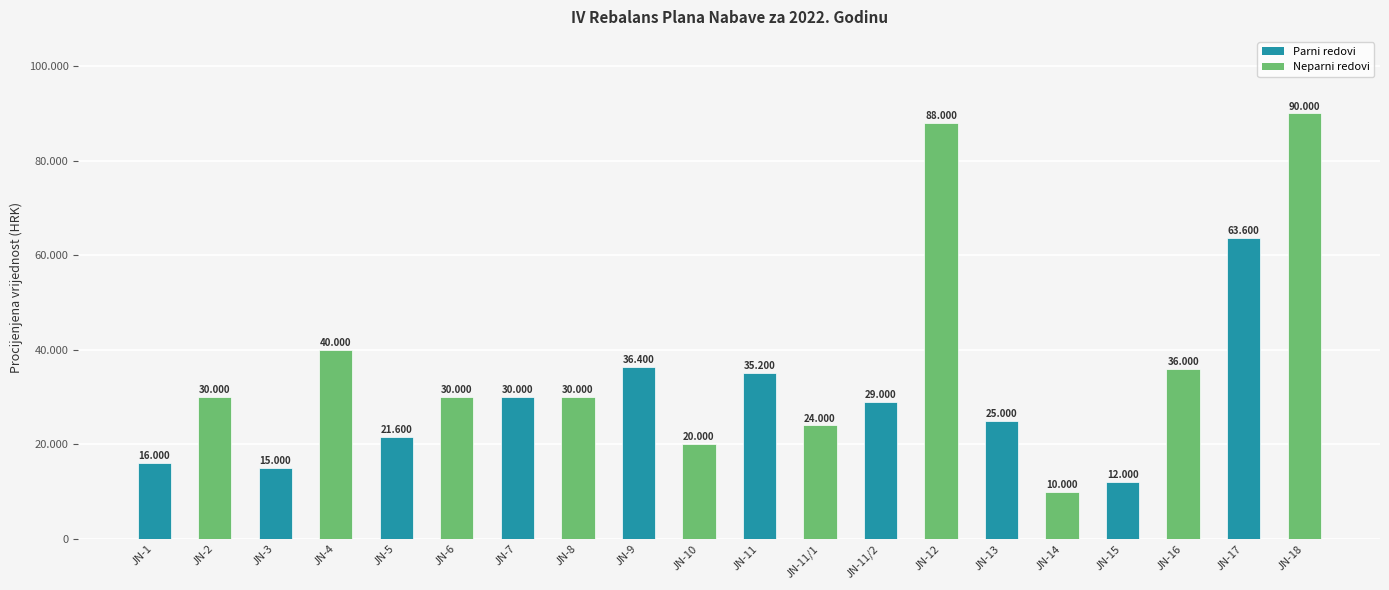

What is the minimum value shown in the chart?

10000